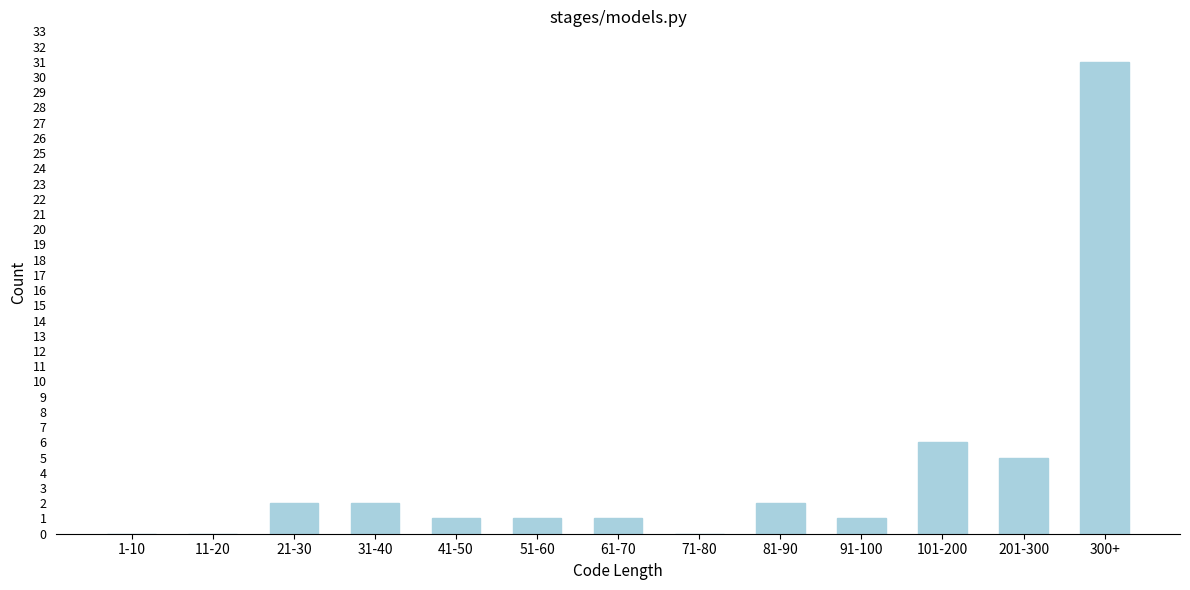

Reading right to left, list all the values displayed in this chart.

300+=31	201-300=5	101-200=6	91-100=1	81-90=2	71-80=0	61-70=1	51-60=1	41-50=1	31-40=2	21-30=2	11-20=0	1-10=0